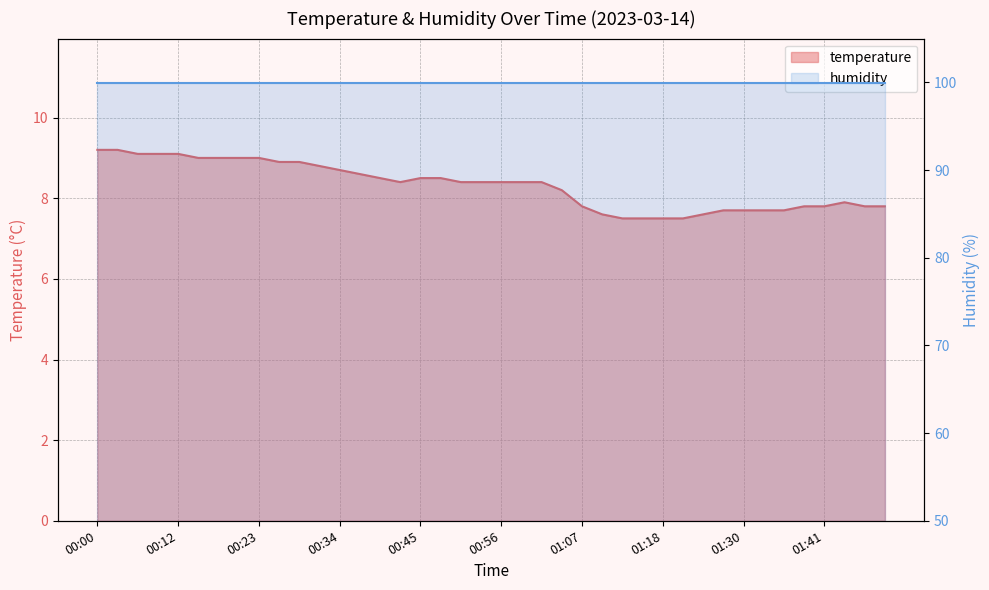

What is the average value?

8.3